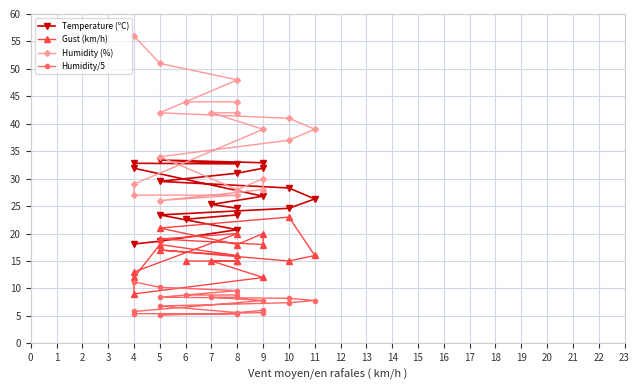

List the series in order of their peak value, lowest first.

Humidity/5, Gust (km/h), Temperature (ºC), Humidity (%)